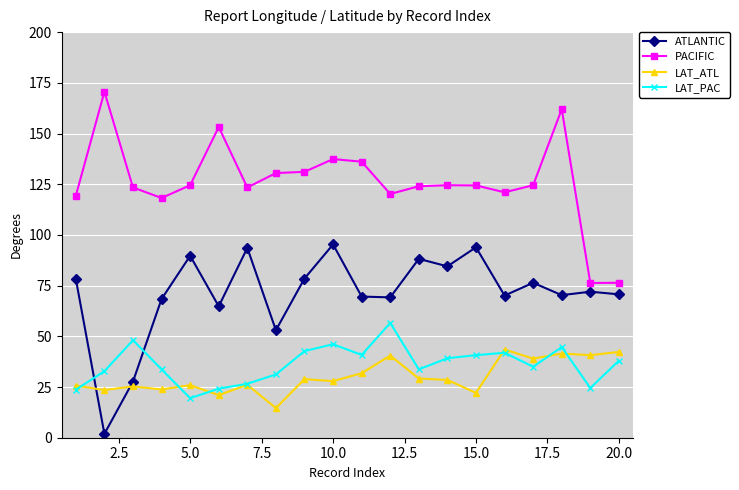

Which series has the largest total across all categories?

PACIFIC